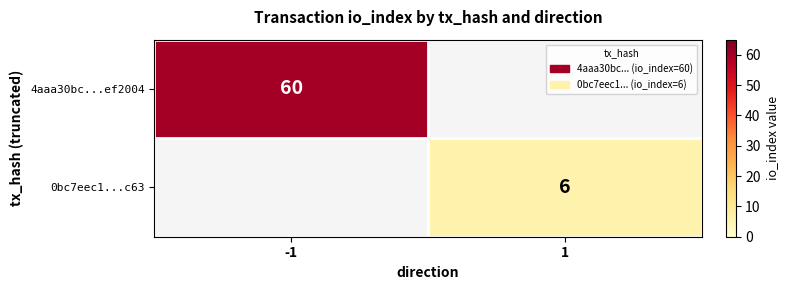

Count the number of data series in this chart.

2